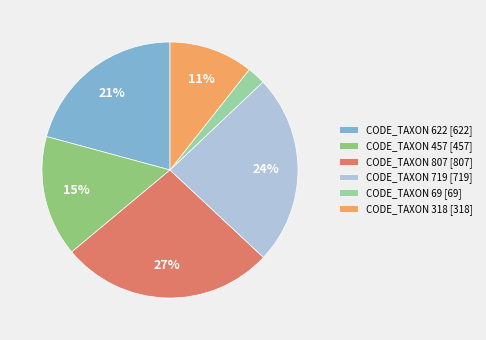

Rank the categories by value from highest to lowest.

CODE_TAXON 807 [807], CODE_TAXON 719 [719], CODE_TAXON 622 [622], CODE_TAXON 457 [457], CODE_TAXON 318 [318], CODE_TAXON 69 [69]